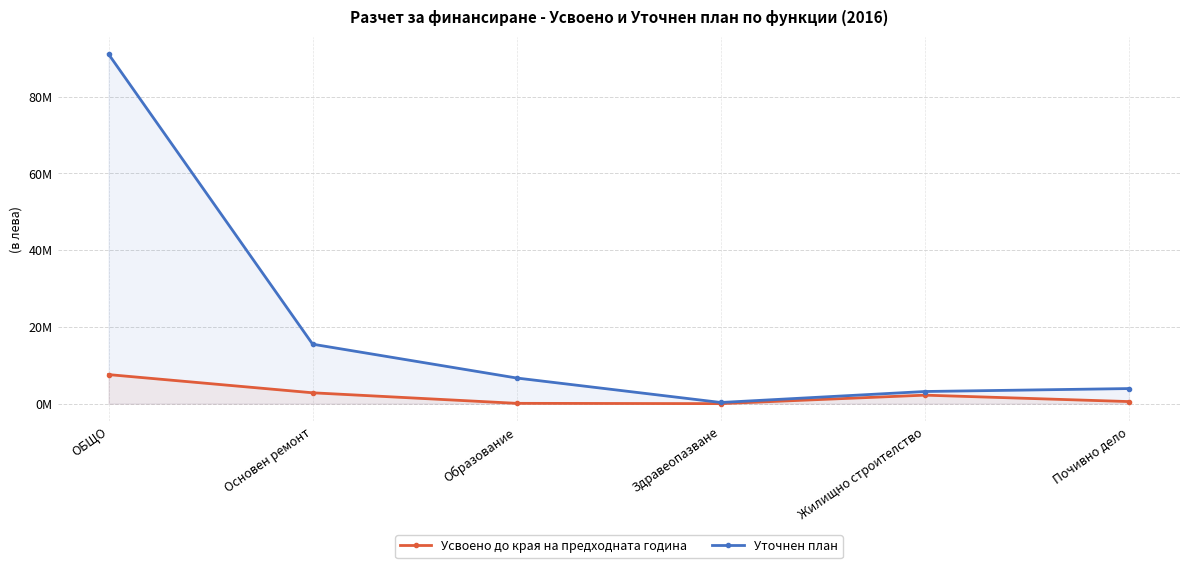

Reading right to left, extract all data points from this chart.

Усвоено до края на предходната година: Почивно дело=536710	Жилищно строителство=2211148	Здравеопазване=0	Образование=76664	Основен ремонт=2824522	ОБЩО=7568666
Уточнен план: Почивно дело=3927840	Жилищно строителство=3160468	Здравеопазване=299999	Образование=6675468	Основен ремонт=15488675	ОБЩО=91069729